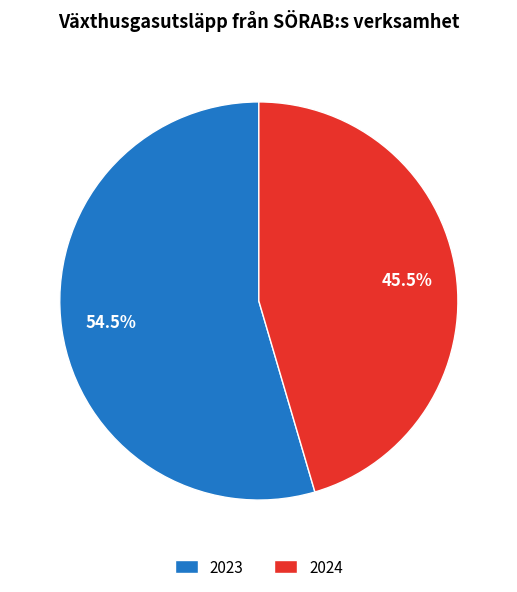

What percentage is NOT represented by 2023?

45.5%